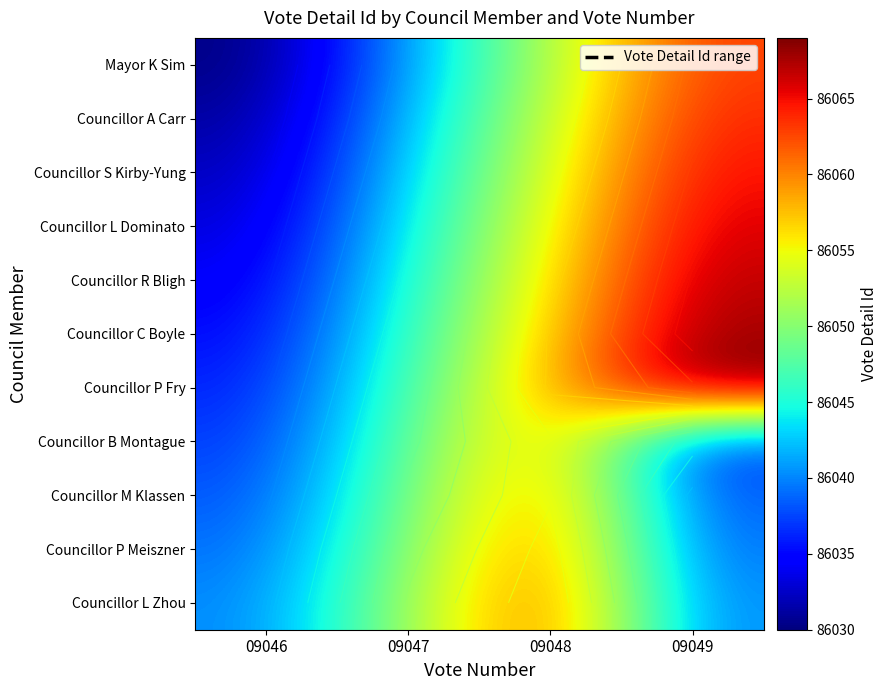

Rank the categories by Councillor P Fry value from lowest to highest.

09046, 09047, 09048, 09049